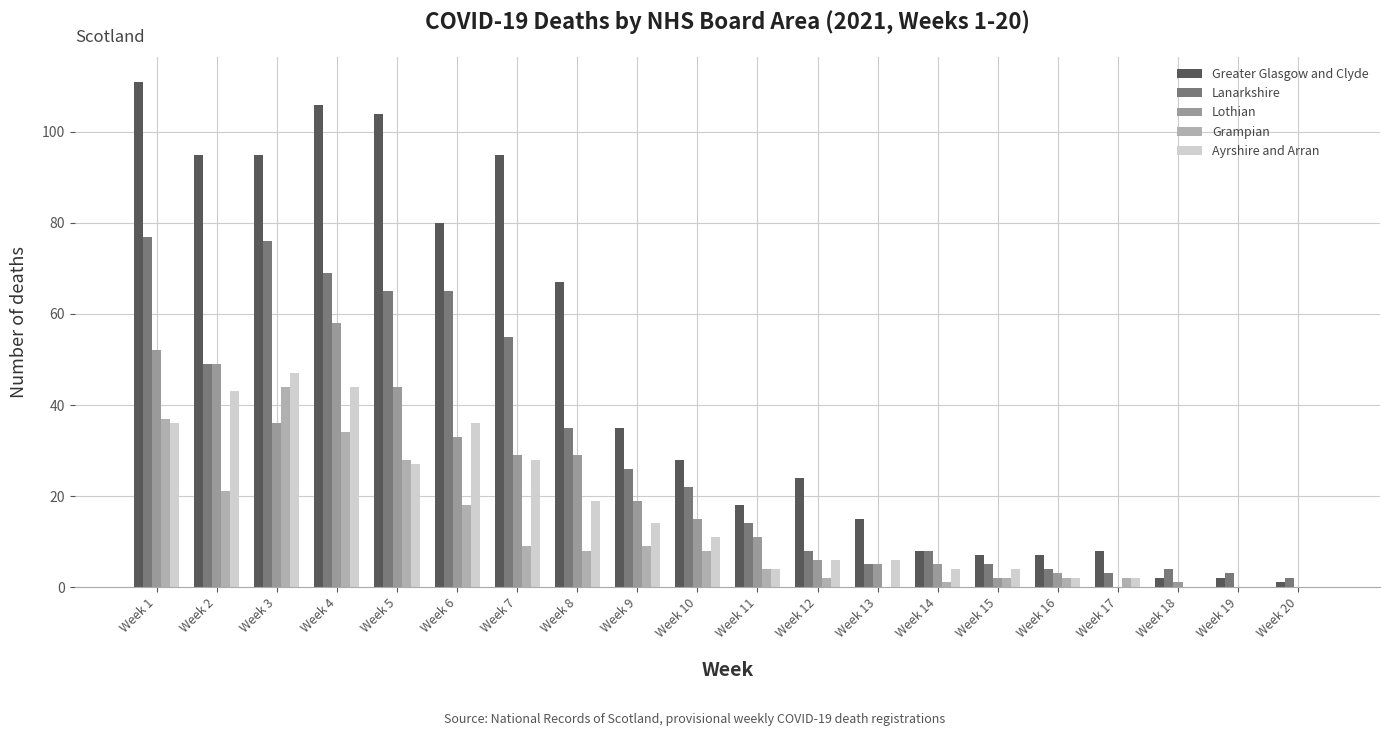

What are all the series names shown in the legend?

Greater Glasgow and Clyde, Lanarkshire, Lothian, Grampian, Ayrshire and Arran